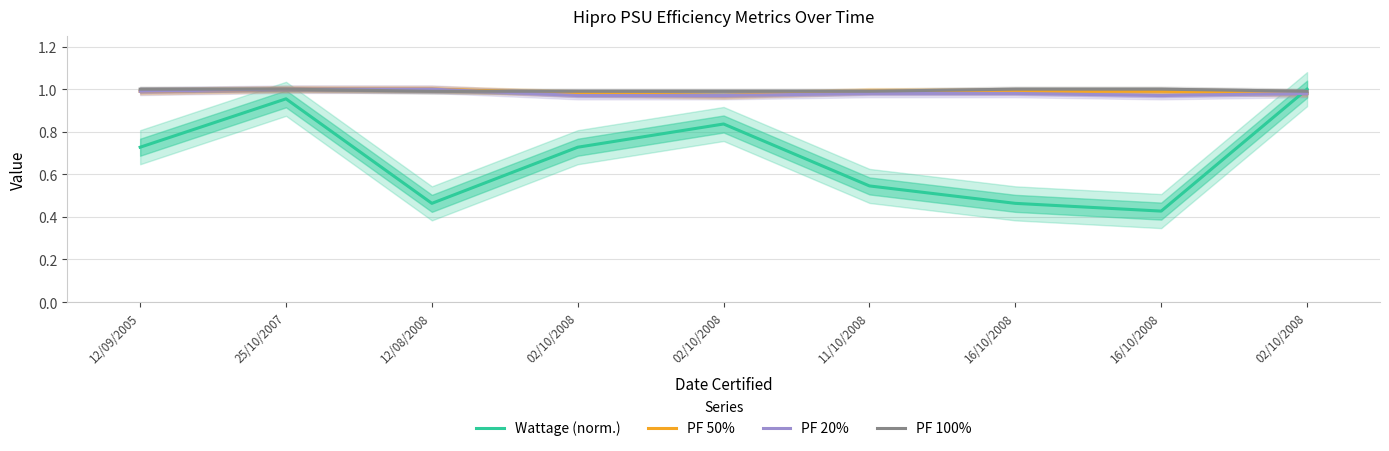

What is the sum of the PF 50% values at 02/10/2008 and 12/08/2008?

2.0